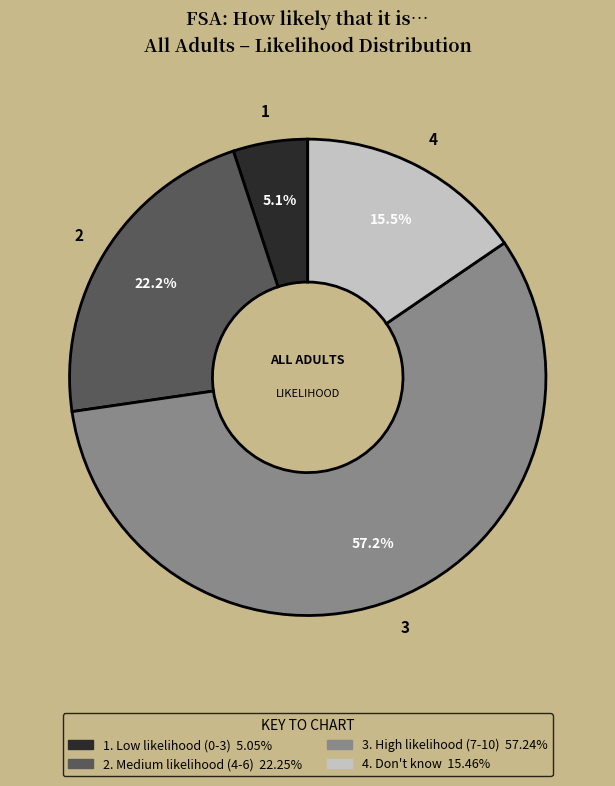

Is there any slice that represents more than half of the pie?

Yes